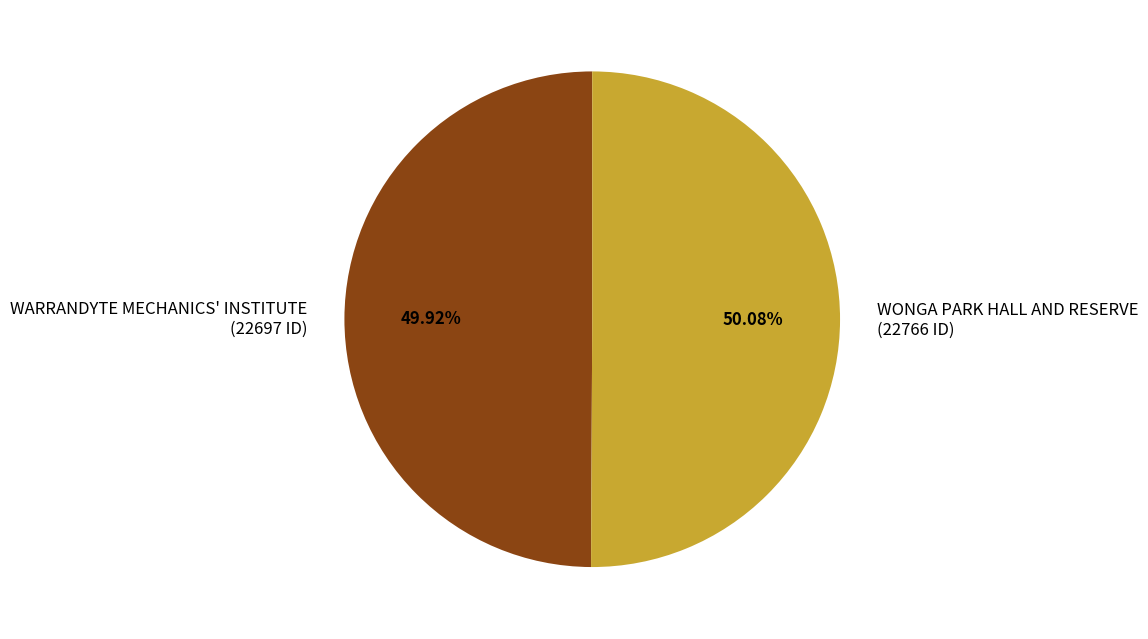

Does any single category account for the majority?

Yes